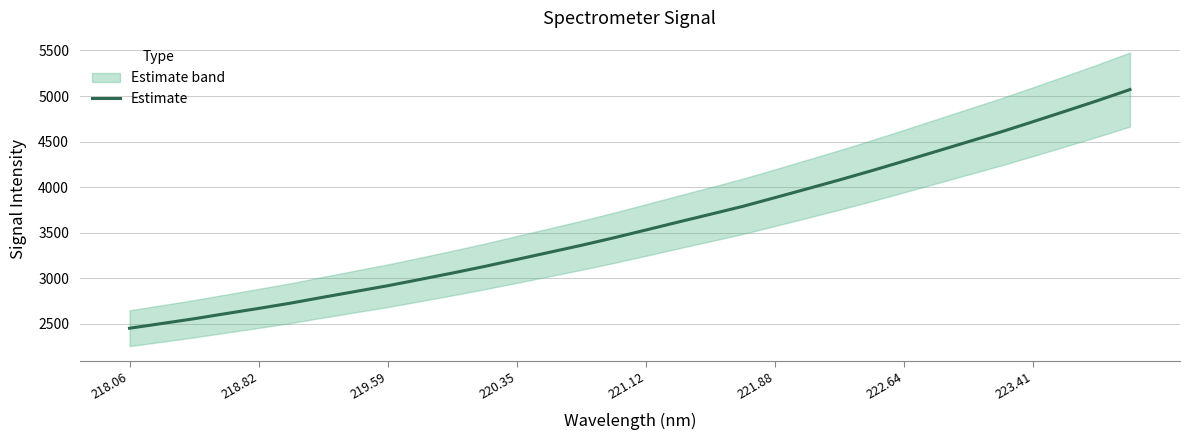

What is the average value?

3585.5